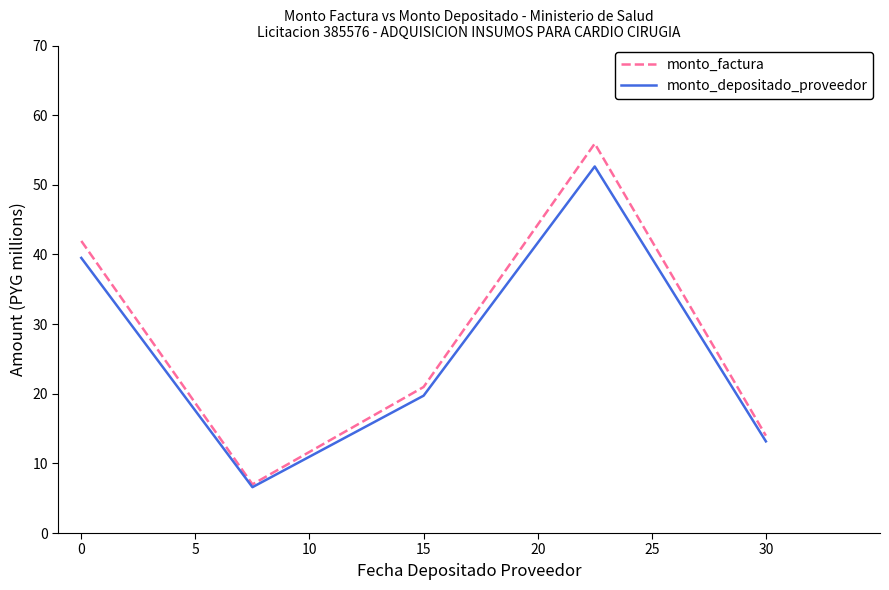

Which series has the widest spread of values?

monto_factura